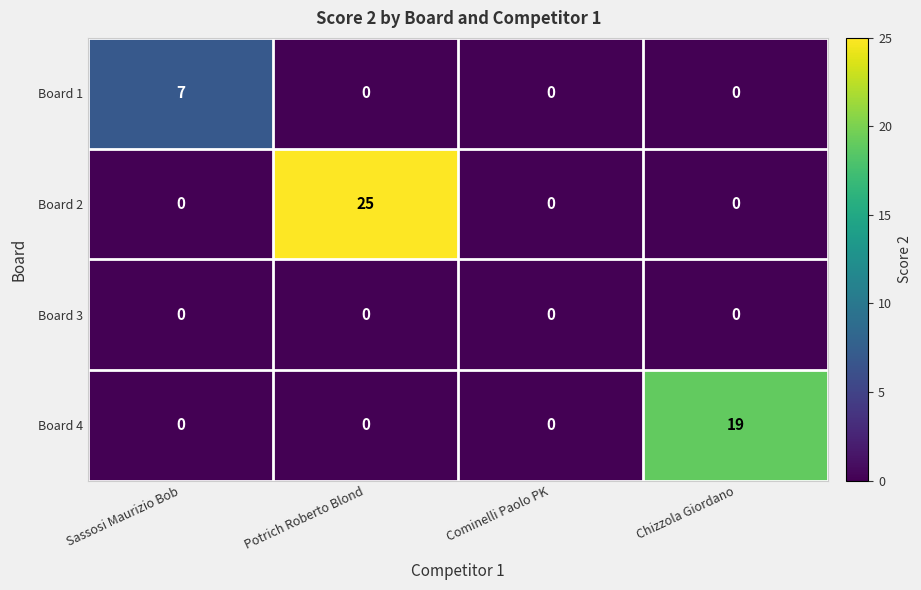

The value of Board 4 at Cominelli Paolo PK is 9. True or false?

False